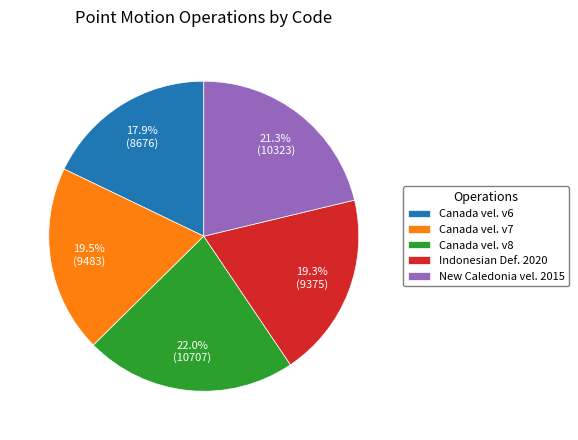

Approximately how many times larger is the value at New Caledonia vel. 2015 compared to Canada vel. v8?

1.0